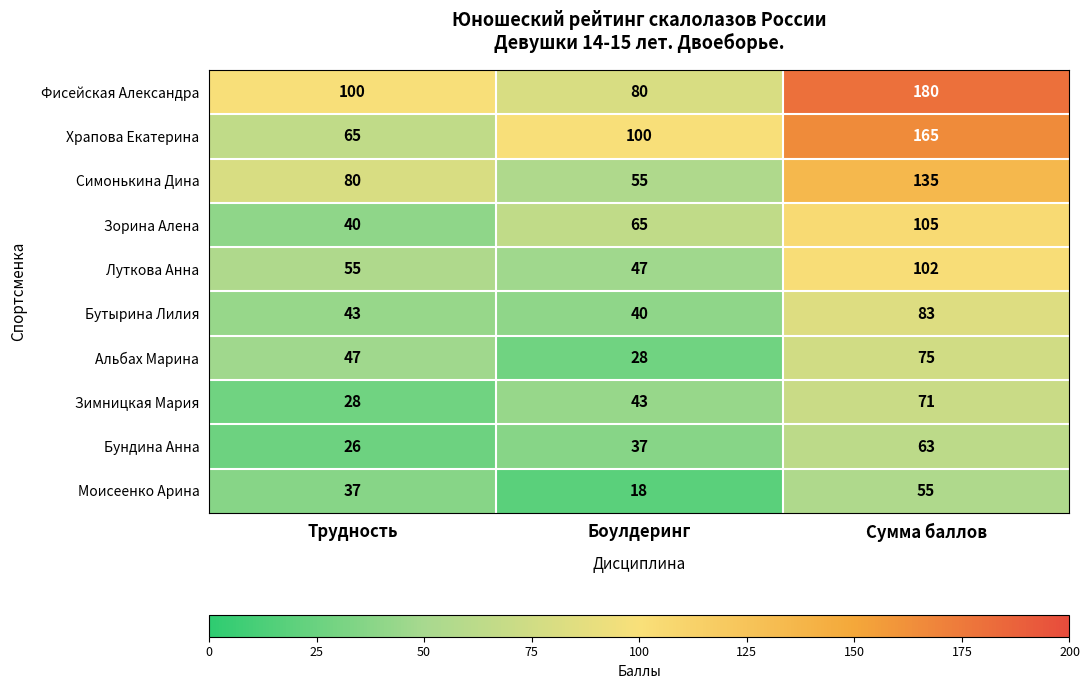

What is the maximum value shown in the chart?

180